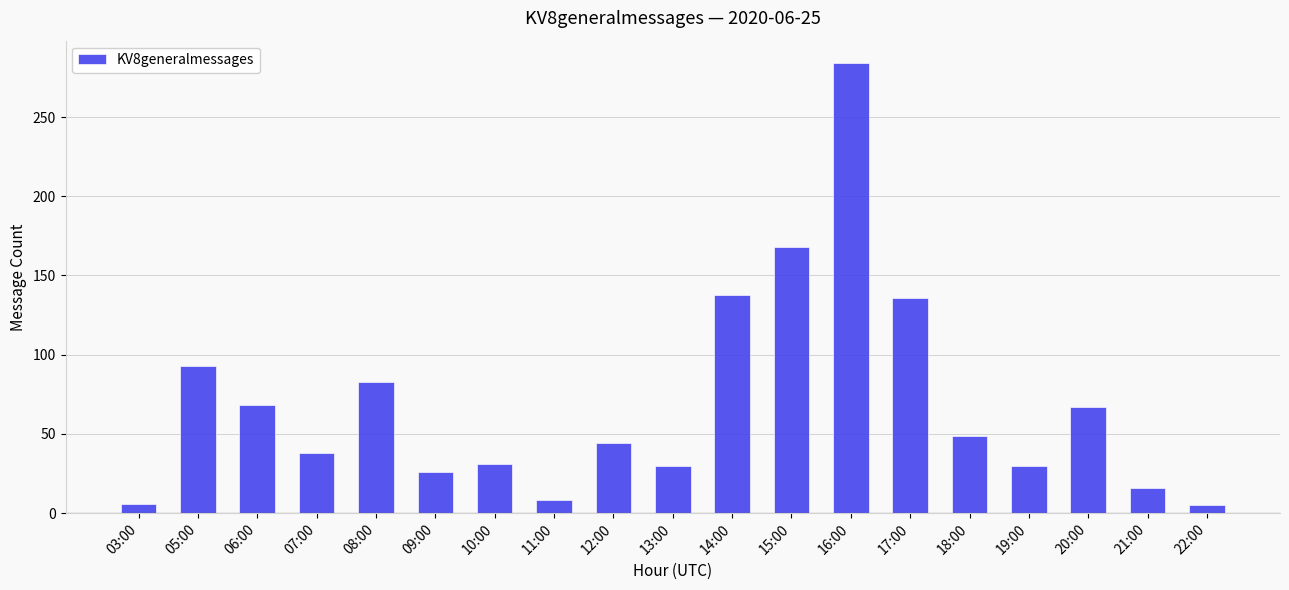

How many distinct data groups are displayed?

1